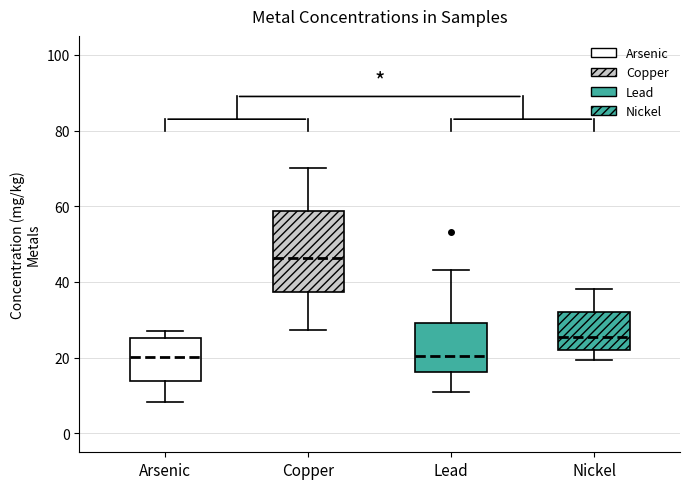

Which box has the highest median line?

Copper